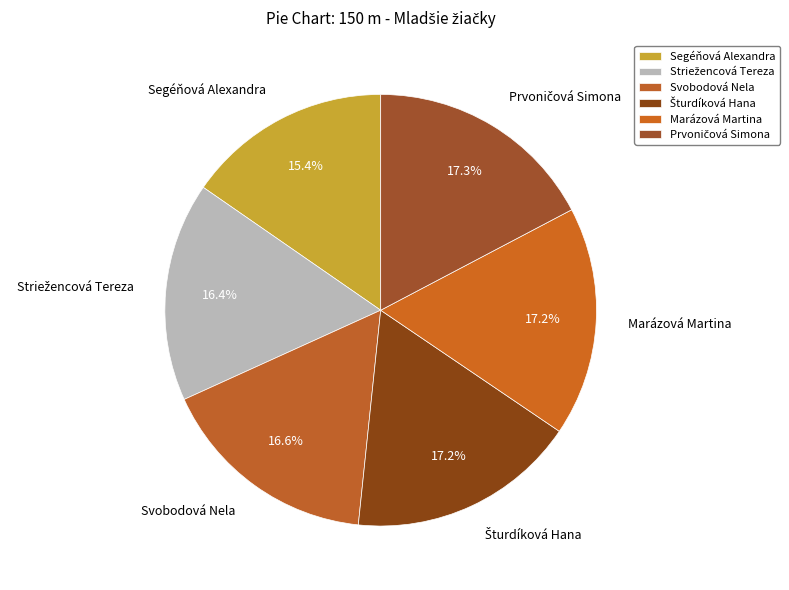

Is there a majority slice in this chart?

No